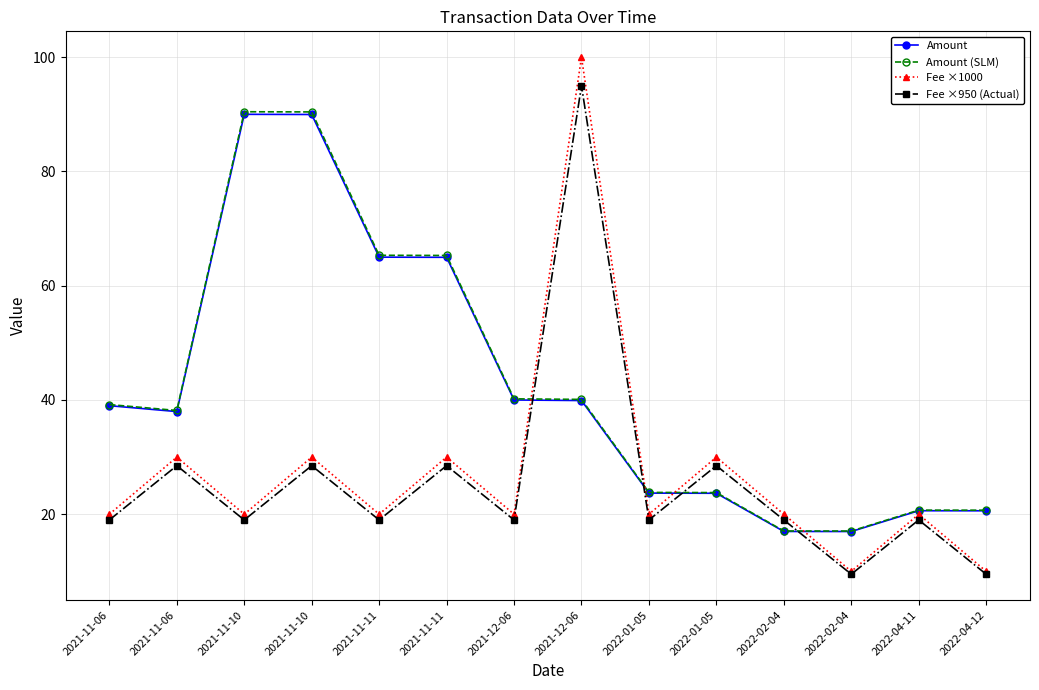

How many lines are shown in the chart?

4